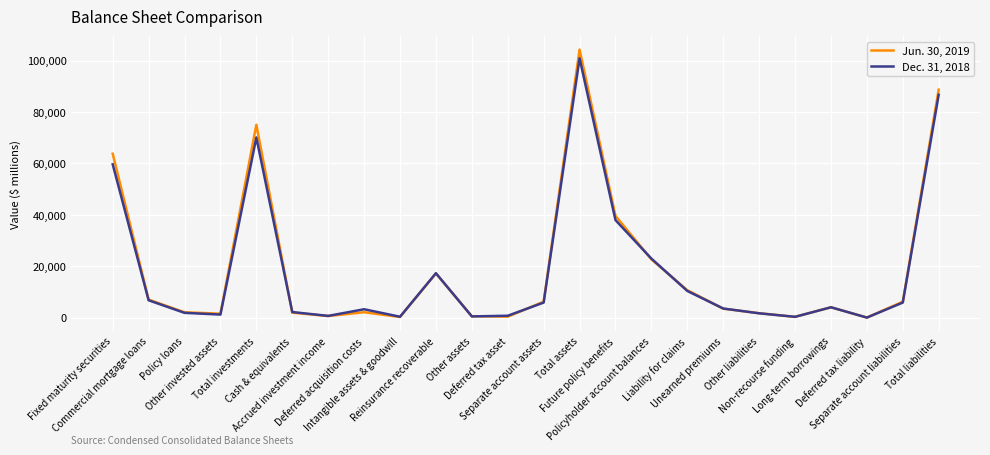

What is the greatest value displayed?

104306